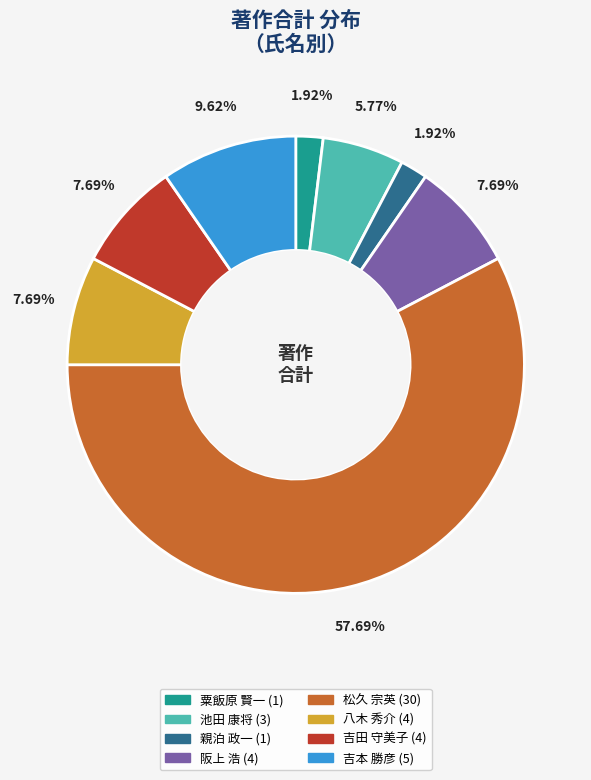

Which category has the biggest portion of the pie?

松久 宗英